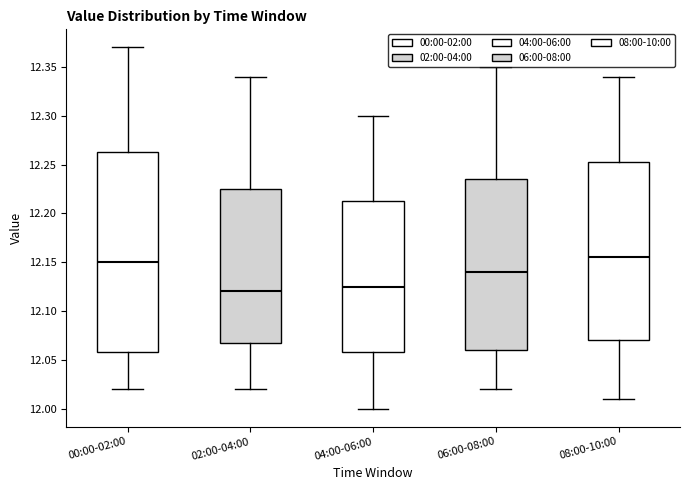

Comparing the boxes themselves (not the whiskers), which one is the tallest?

00:00-02:00